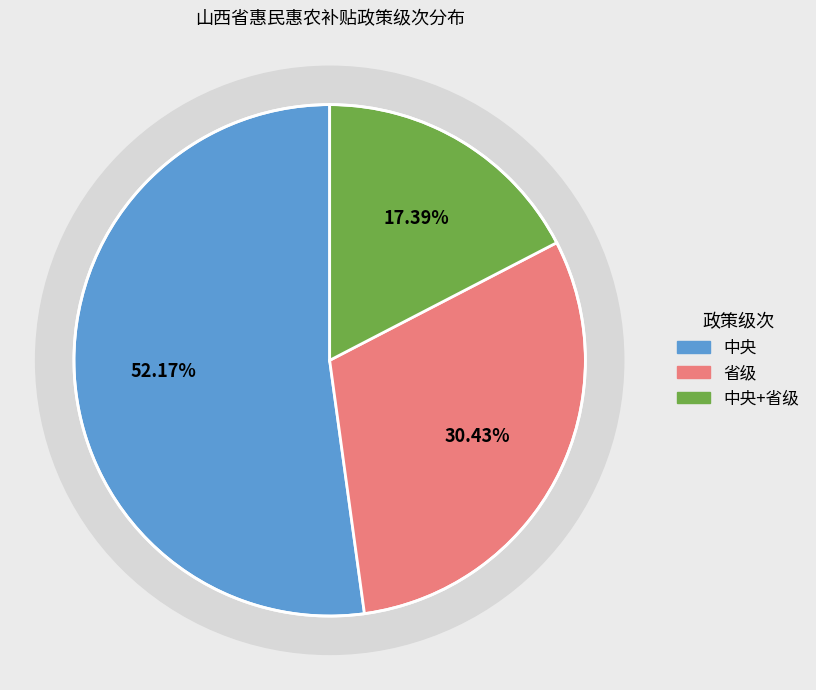

Between 中央+省级 and 省级, which is larger?

省级